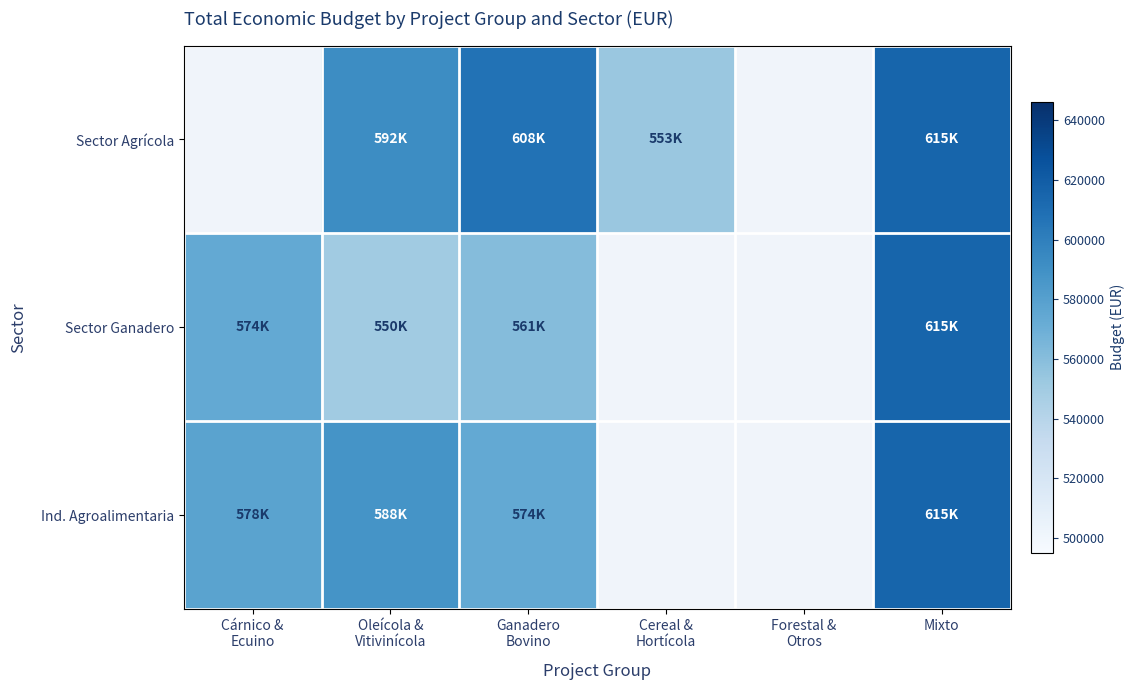

What is the lowest value of the Sector Ganadero series?

550111.0